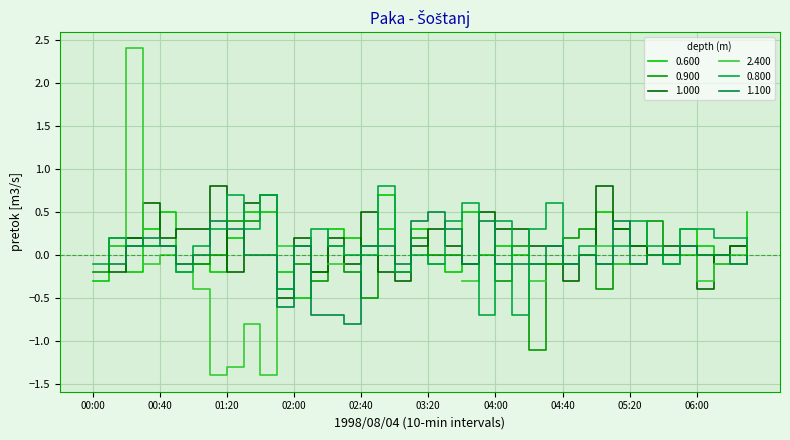

True or false: 0.600 and 0.800 intersect in this chart.

True